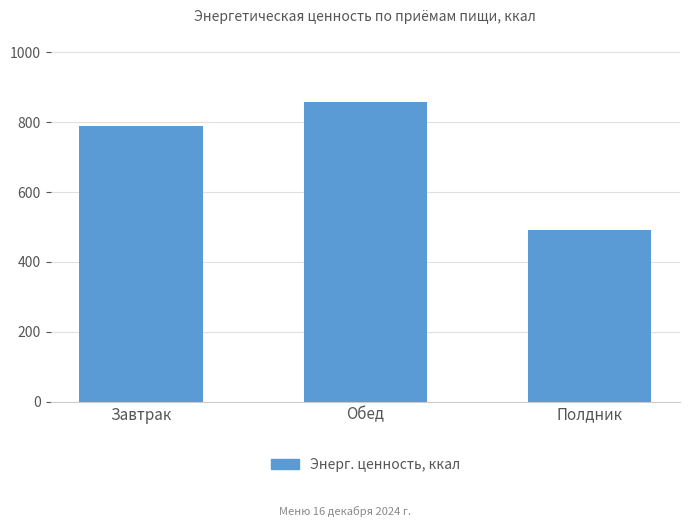

Which has a higher value, Полдник or Завтрак?

Завтрак